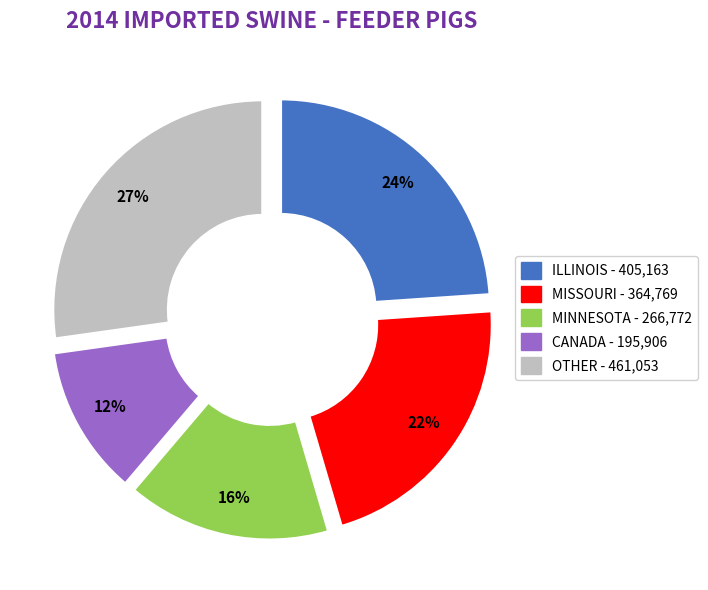

Is there any slice that represents more than half of the pie?

No